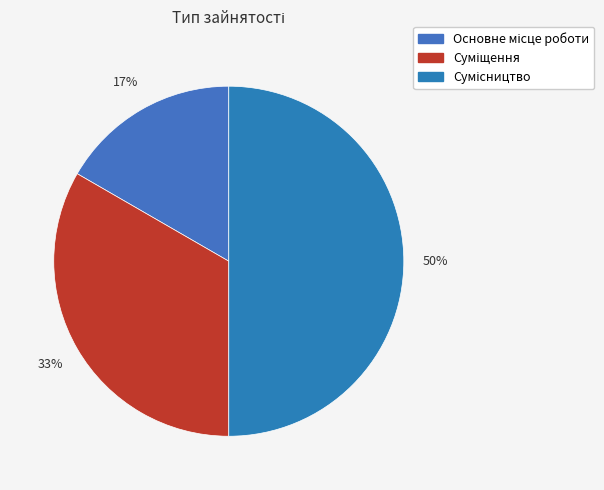

How many slices are in this pie chart?

3